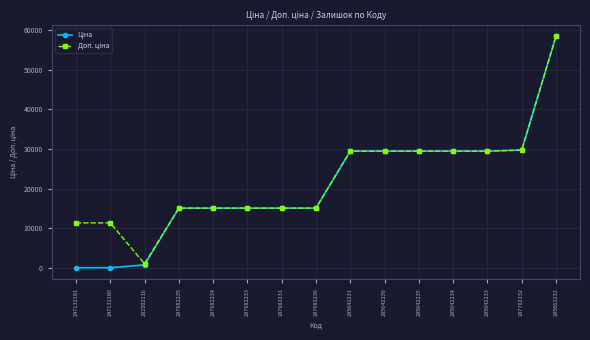

What is the total value across all series at 287682236?

30240.0